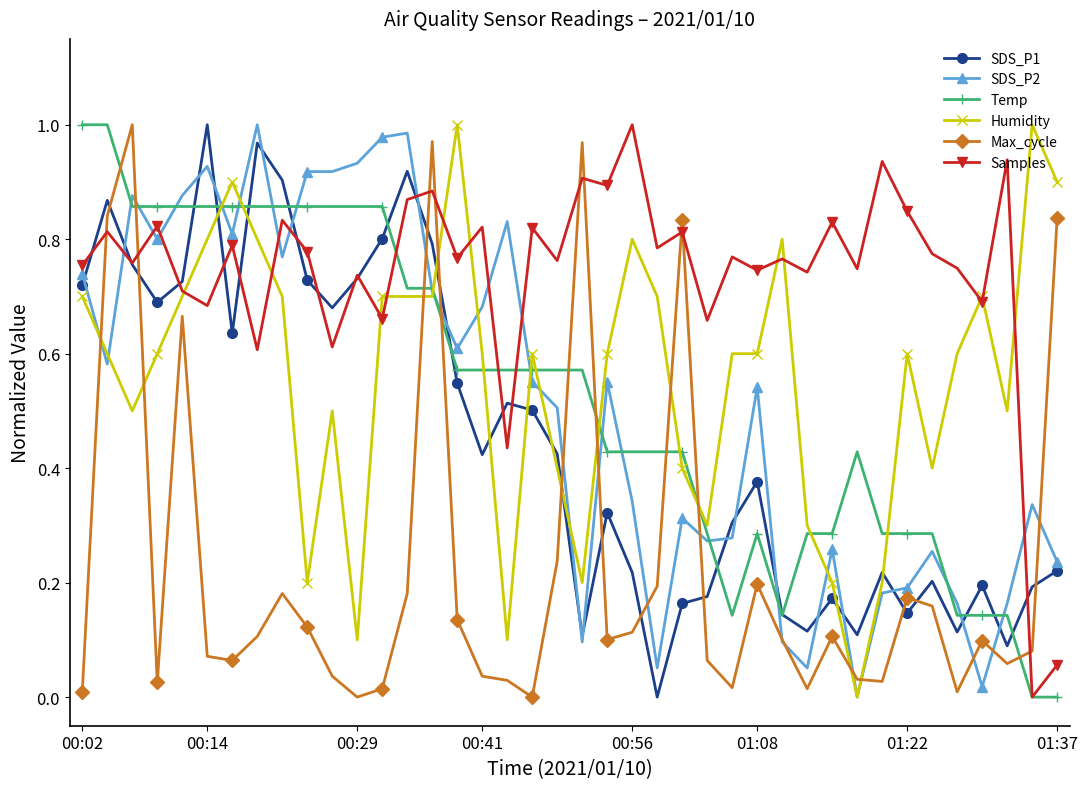

Which series ends up on top after the final intersection of Temp and Humidity?

Humidity